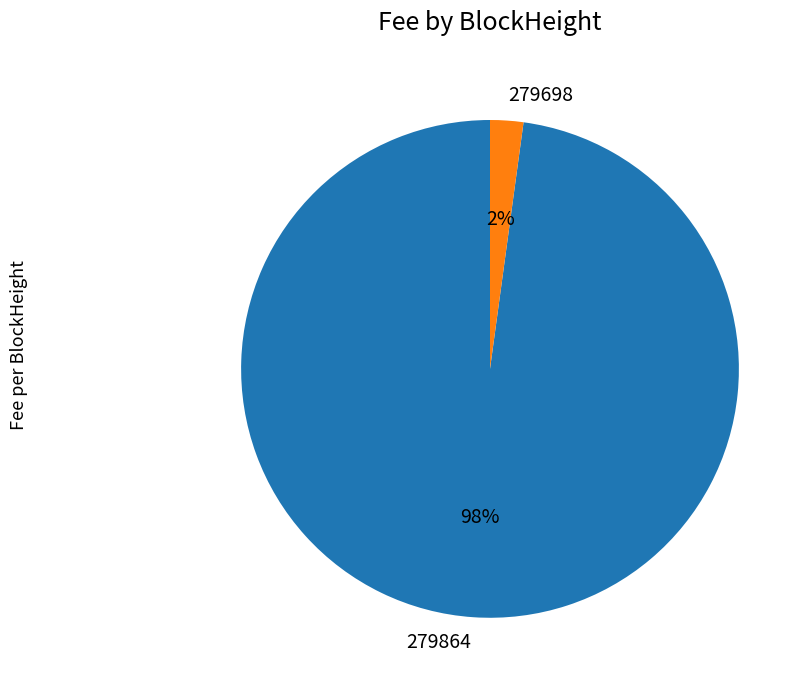

Does any single category account for the majority?

Yes